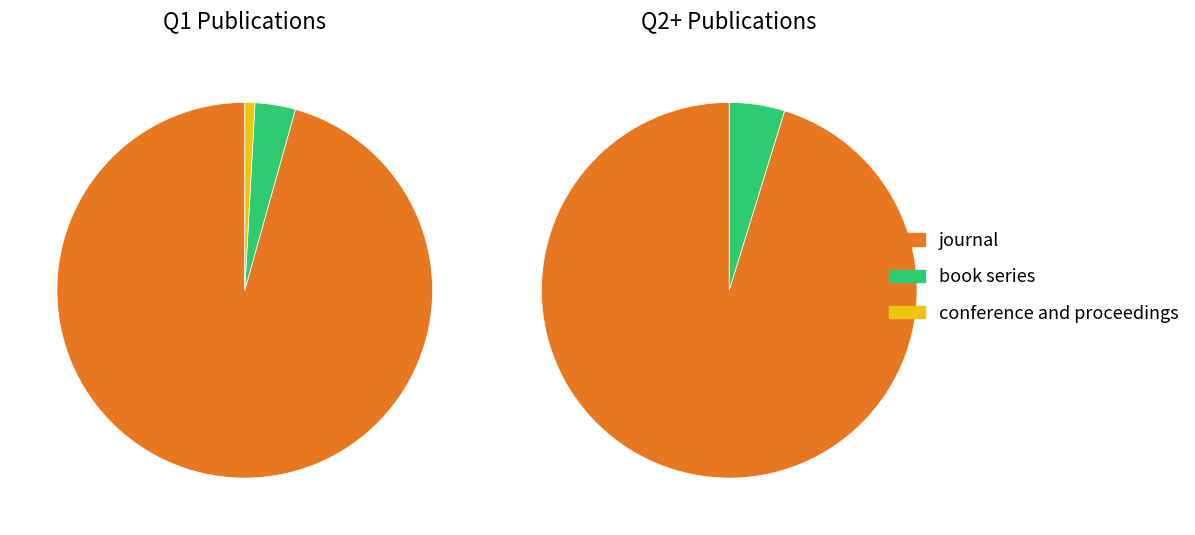

What is the change in value from journal to book series?

-125